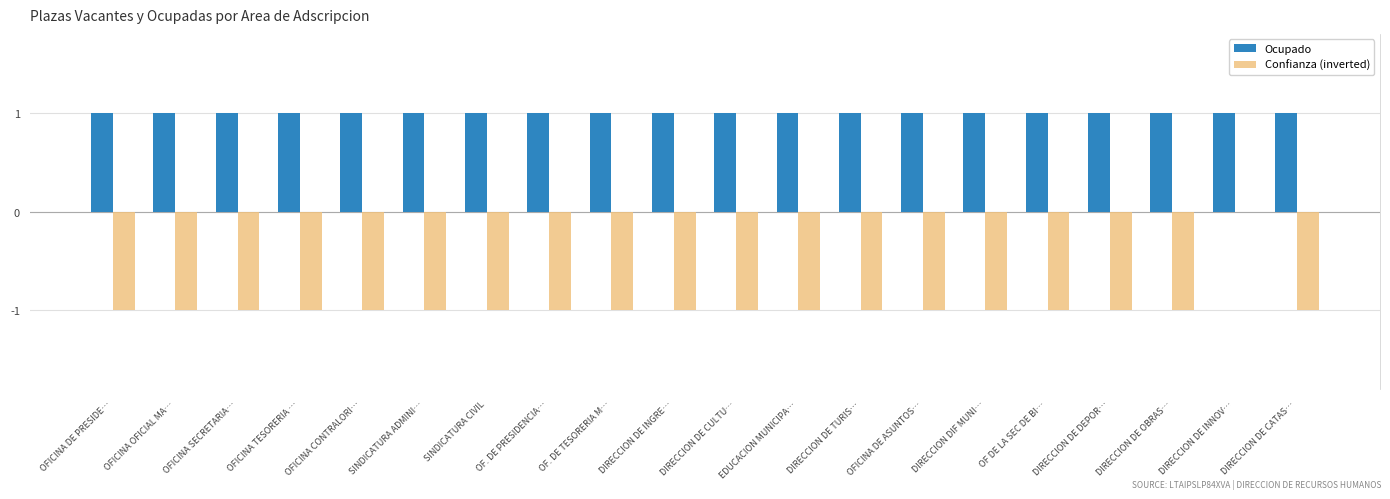

Is it true that Confianza (inverted) equals 0 at DIRECCION DE TURIS…?

False